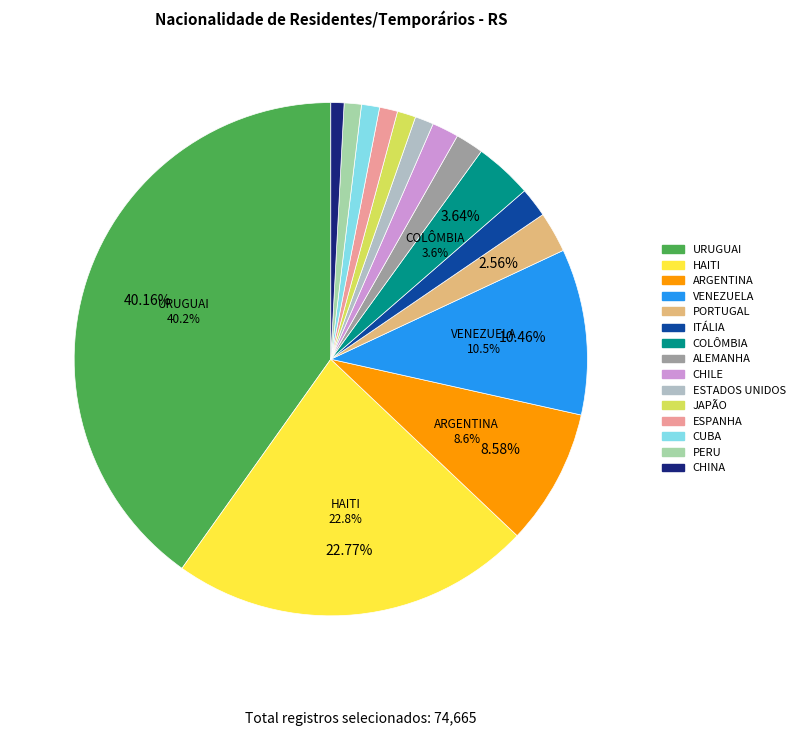

Is there a majority slice in this chart?

No